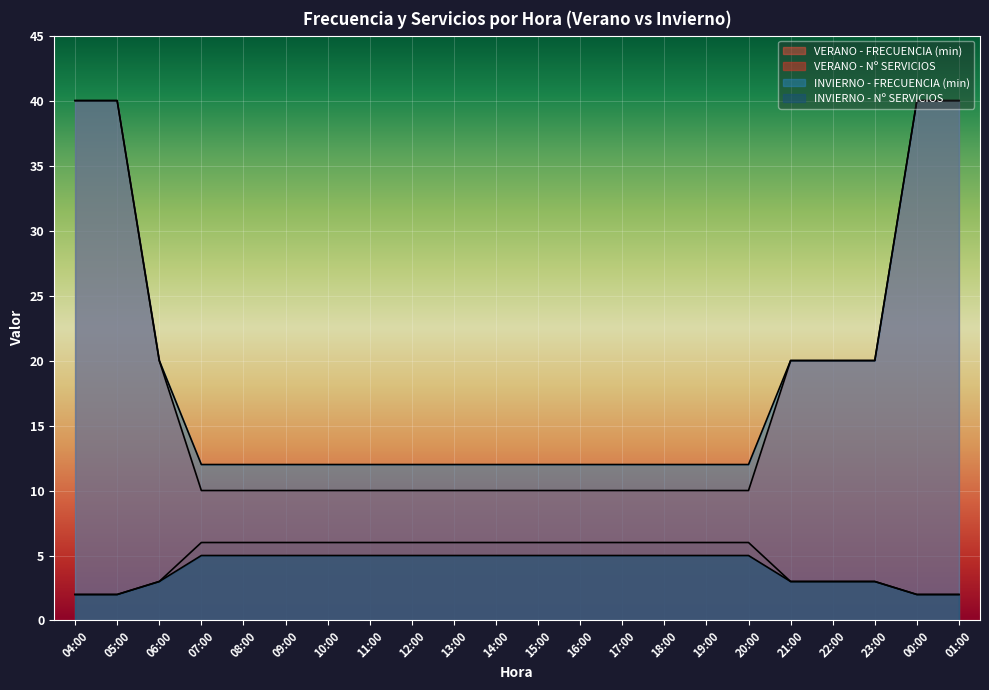

What is the label of the 16th point from the left?

19:00